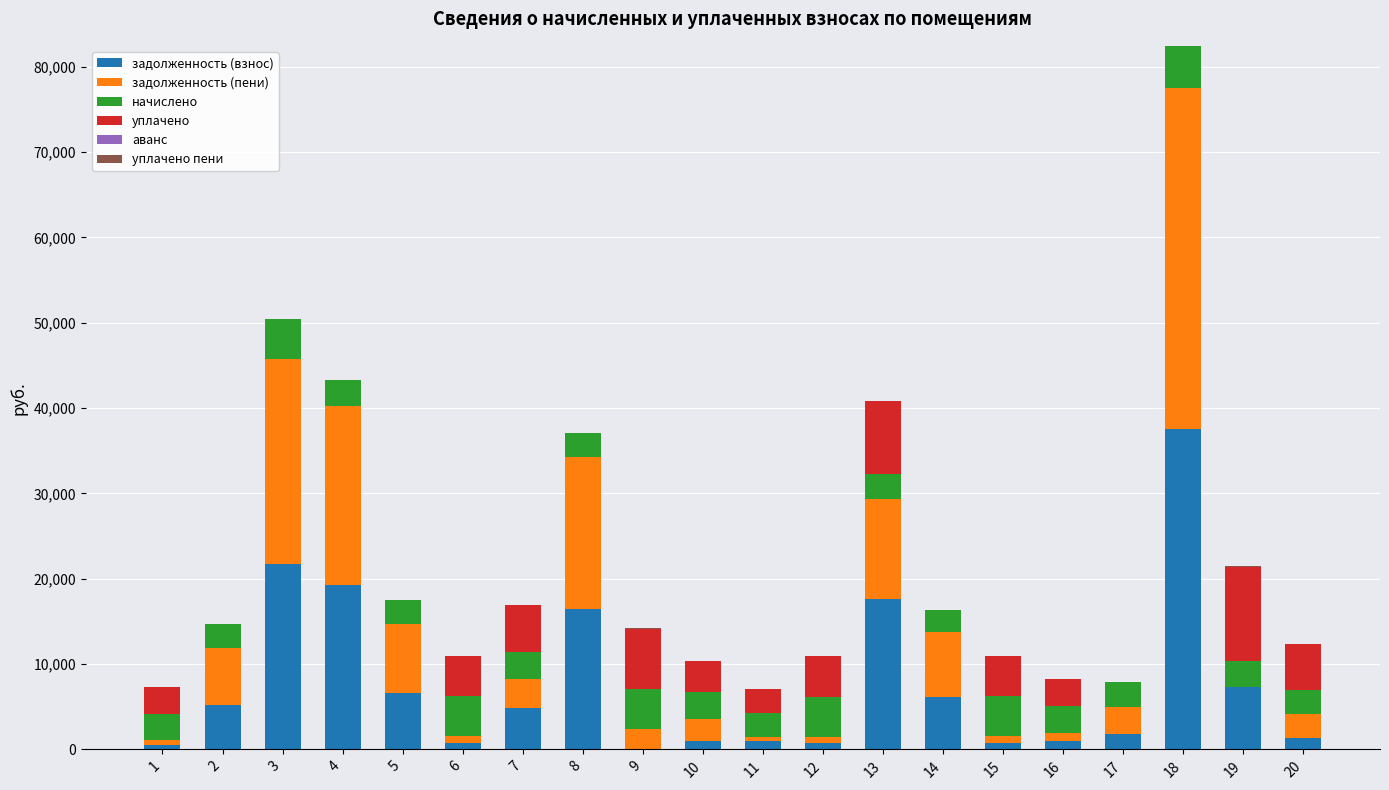

What is the maximum value for задолженность (взнос)?

37508.1